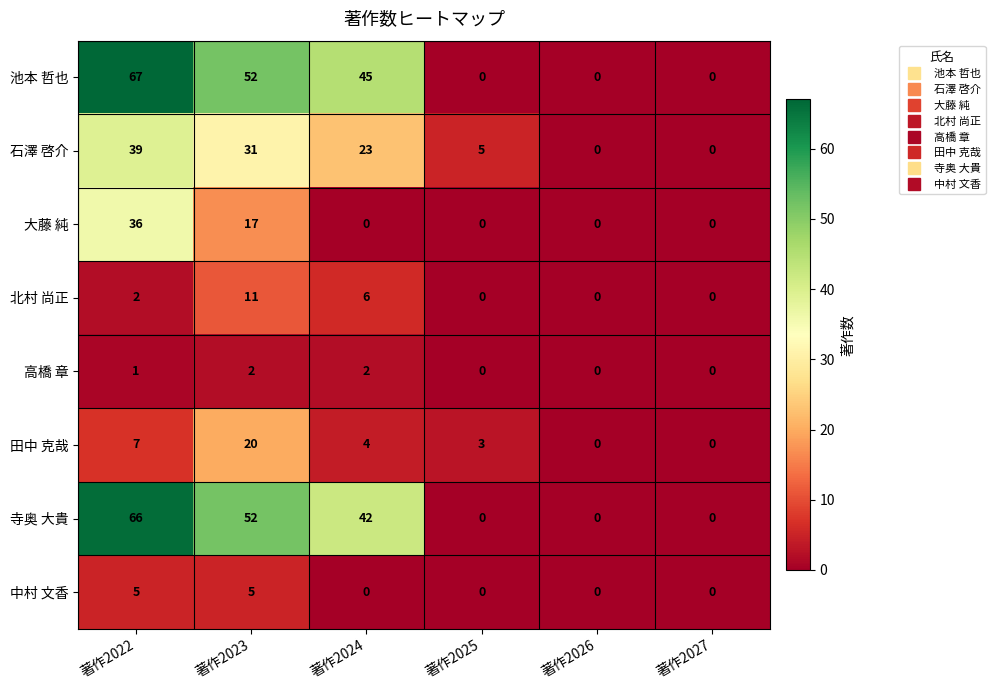

At how many categories does at least one series exceed 49?

2